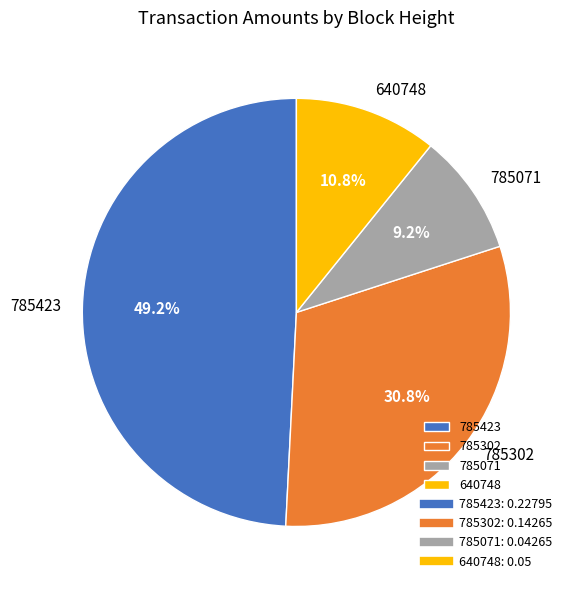

To the nearest percent, what is the difference between the 785302 and 785071 slice percentages?

22%